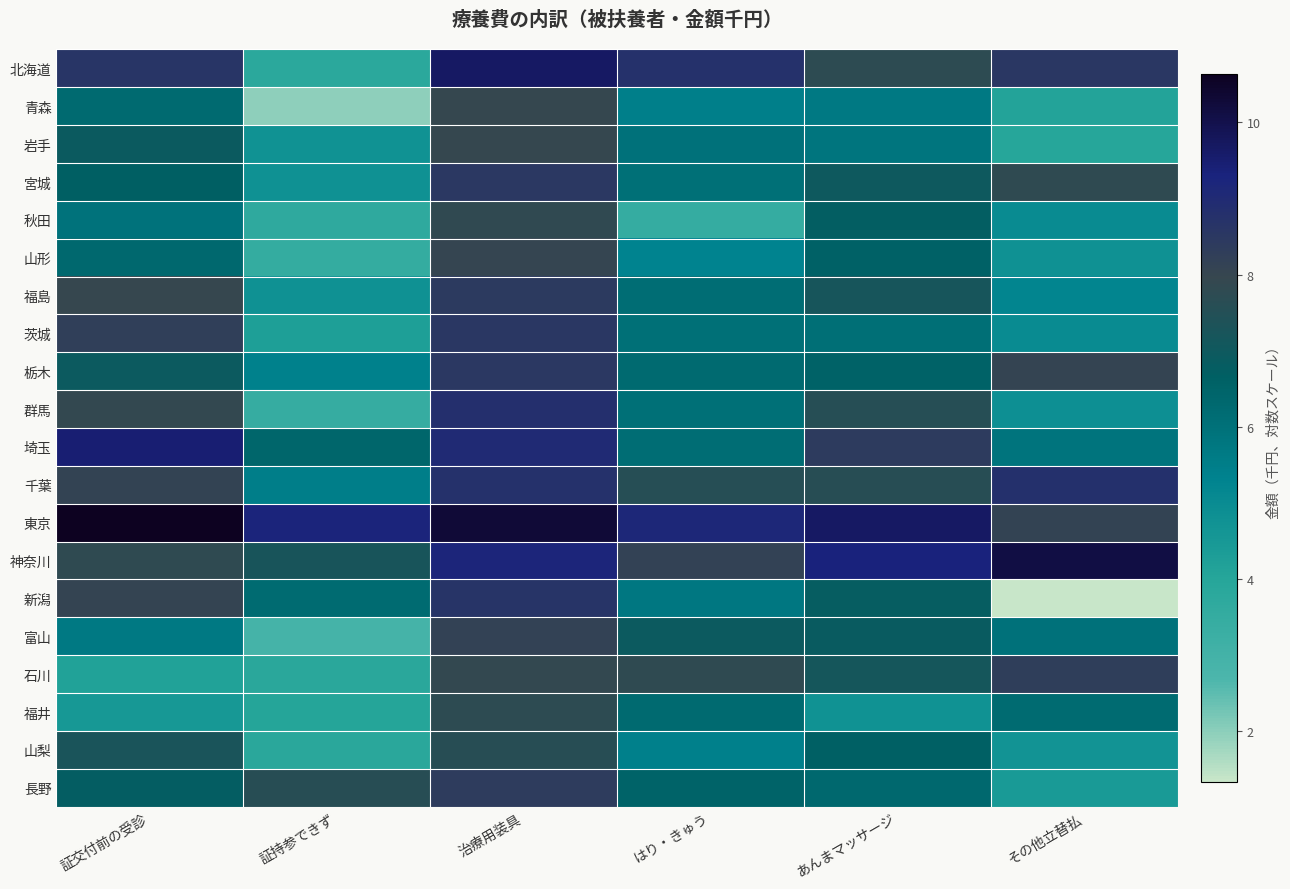

Which has a higher value, あんまマッサージ or 証持参できず?

あんまマッサージ